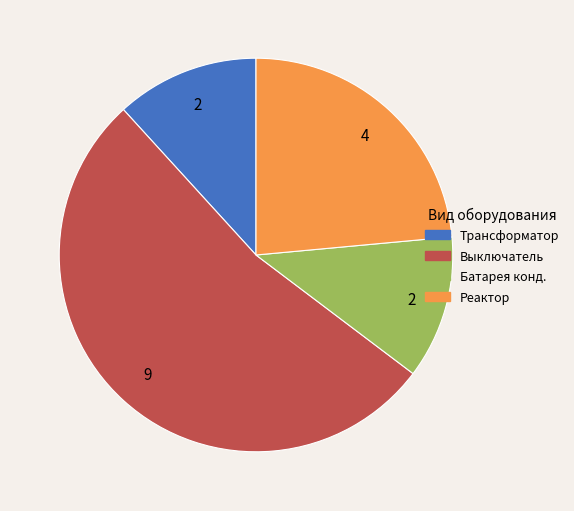

Is there any slice that represents more than half of the pie?

Yes